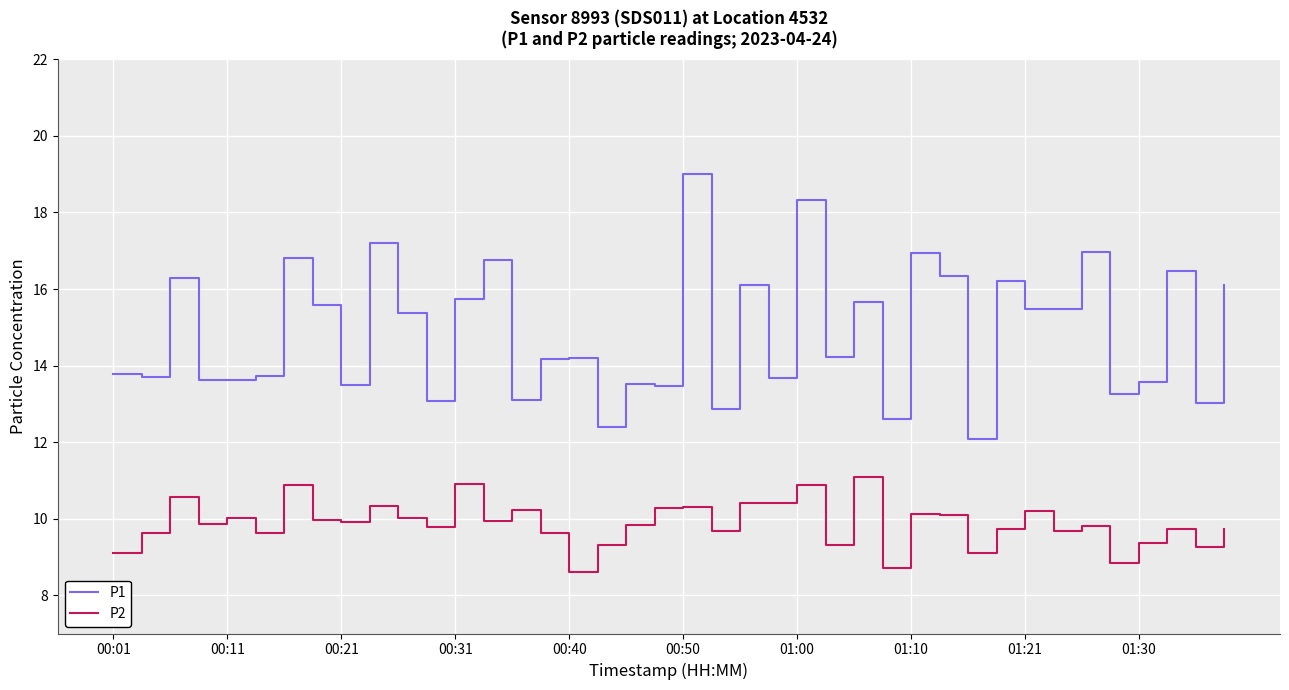

Which series has the largest range (max minus min)?

P1